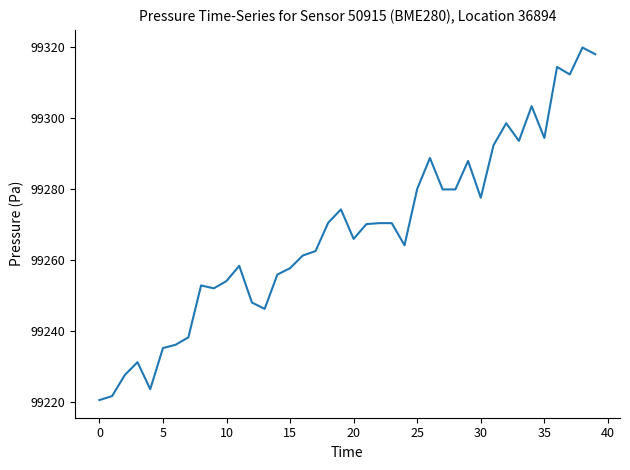

What is the difference between the maximum and minimum values?

99.4